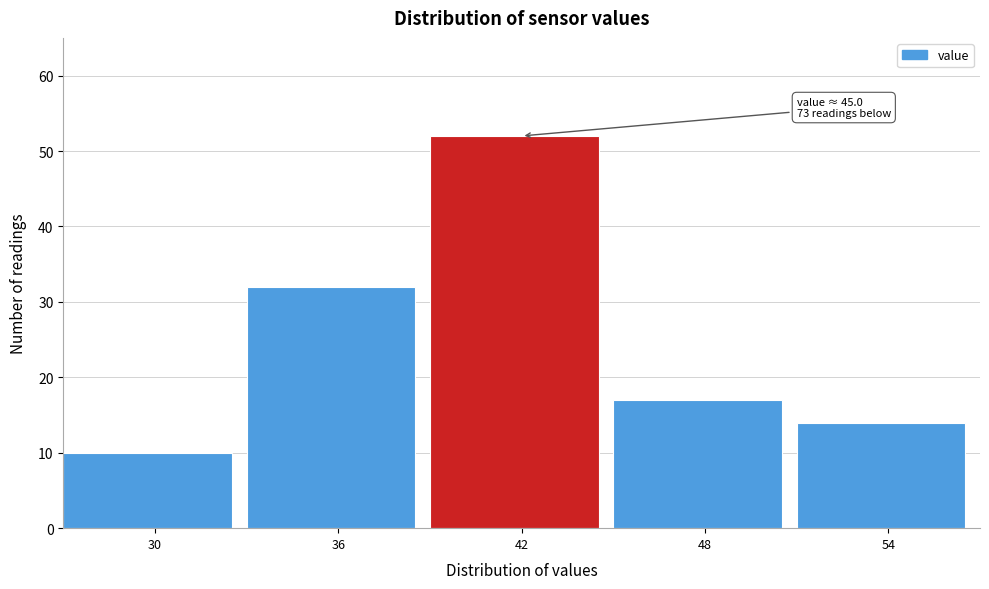

Reading left to right, transcribe all the data shown in this chart.

30=10	36=32	42=52	48=17	54=14